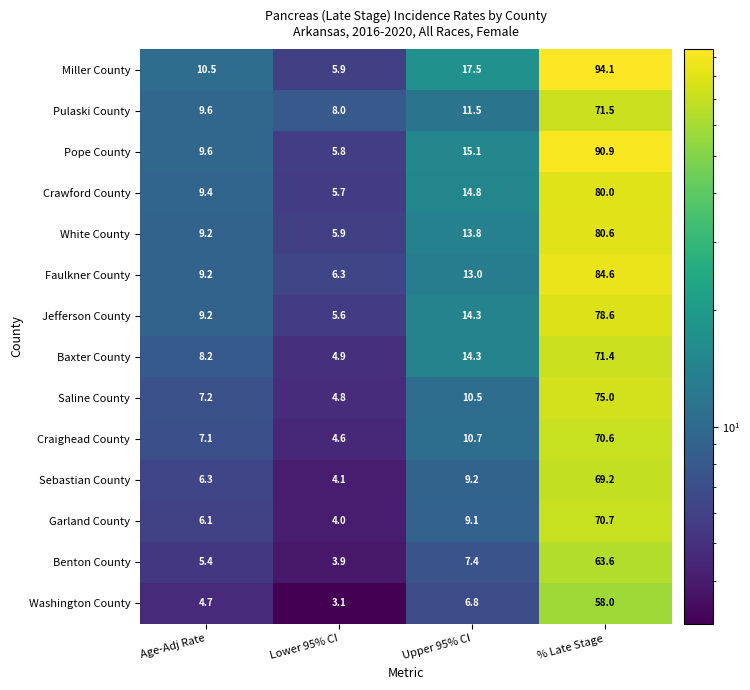

Read the Sebastian County value at Upper 95% CI.

9.2